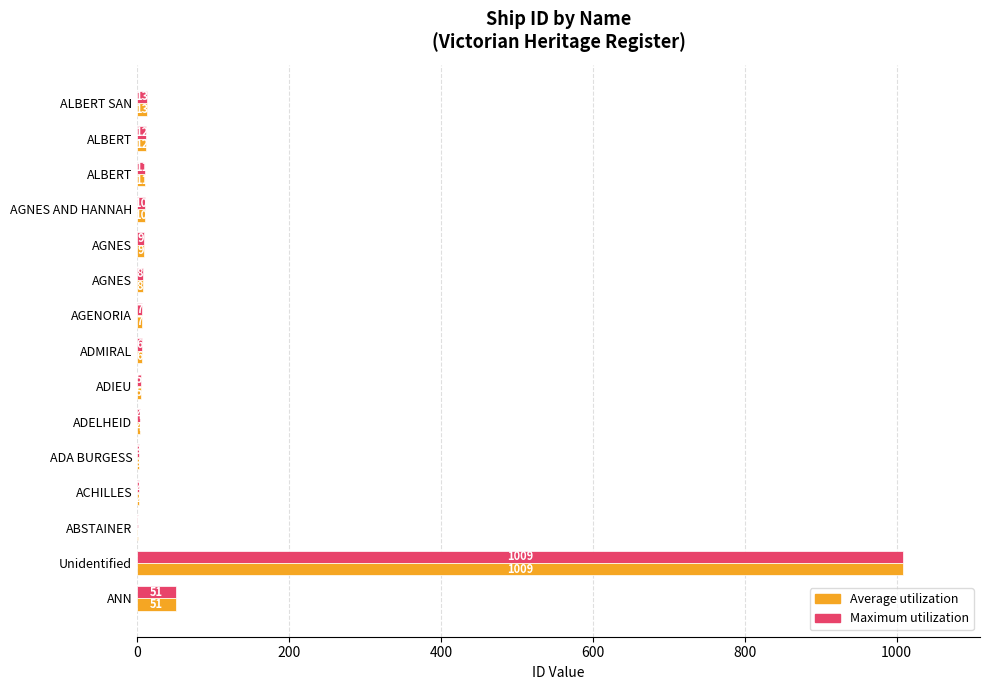

What position from the left is 0?

1